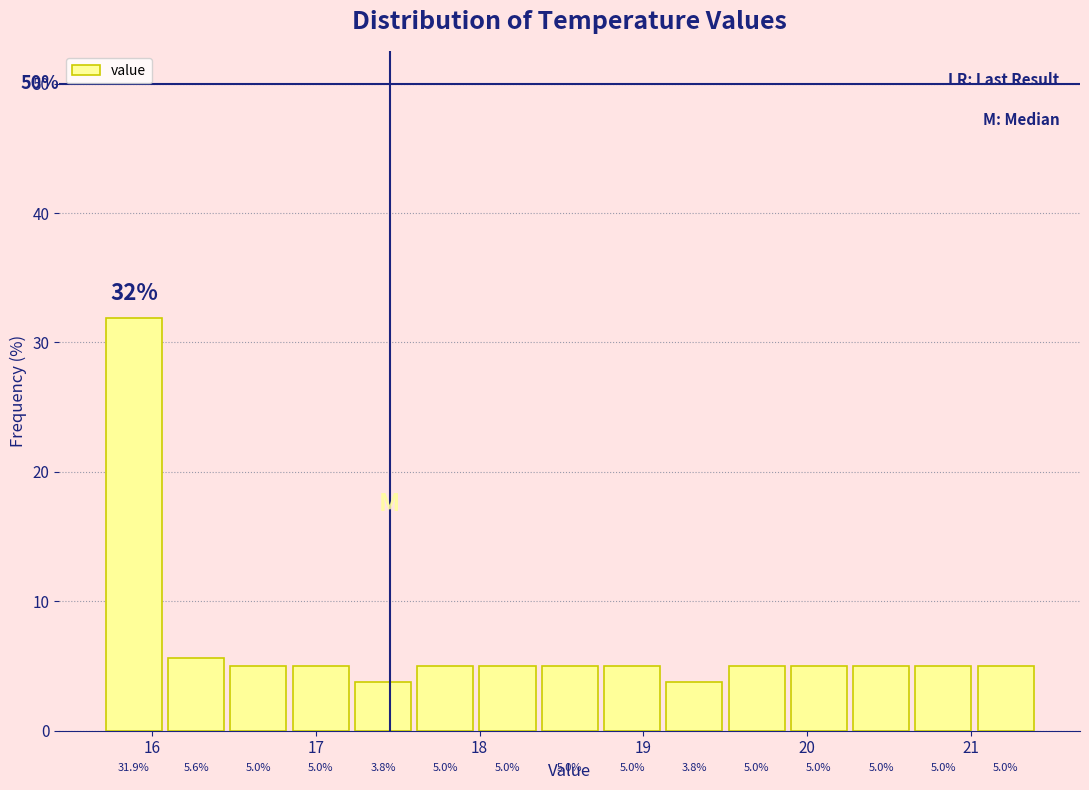

Read against the x-axis, roughly where is the centre of the tallest bar?

15.9